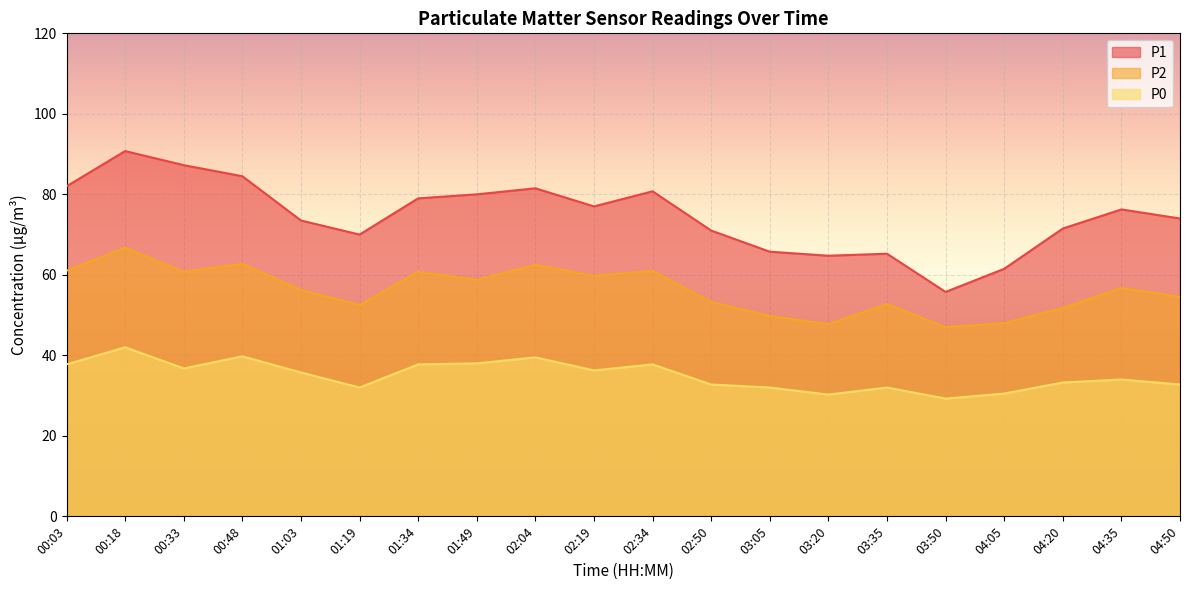

What is the label of the 7th point from the left?

01:34